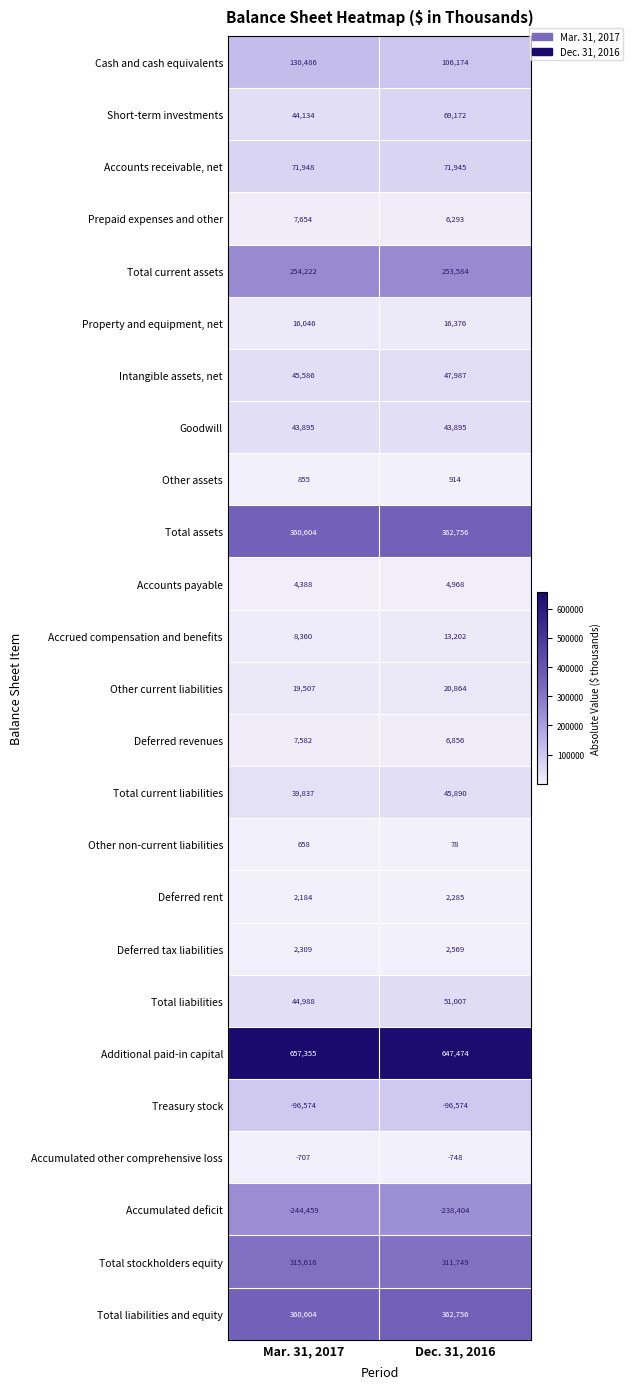

Which series has the widest spread of values?

Short-term investments